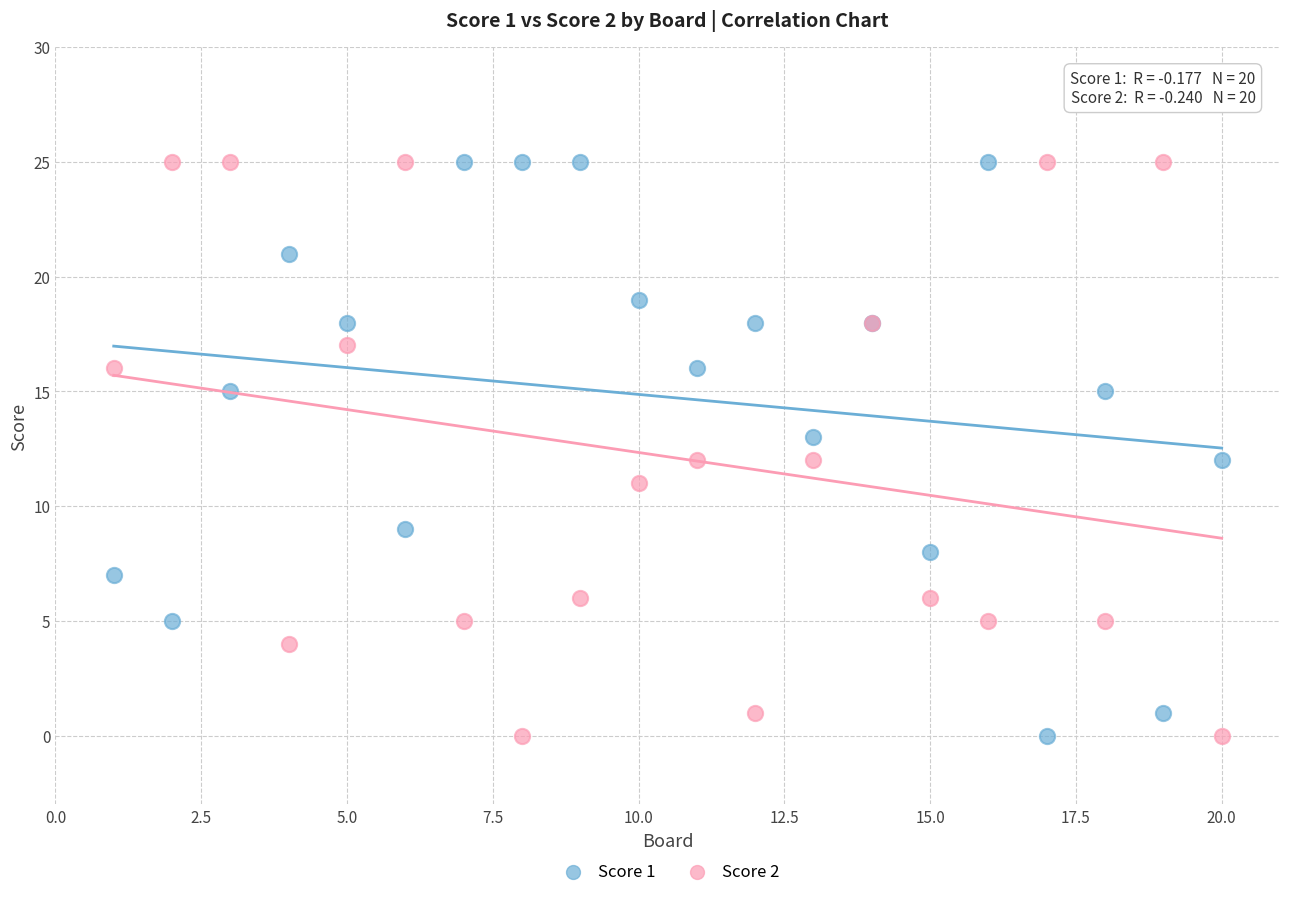

What is the X range (max minus min) for the scatter plot?

19